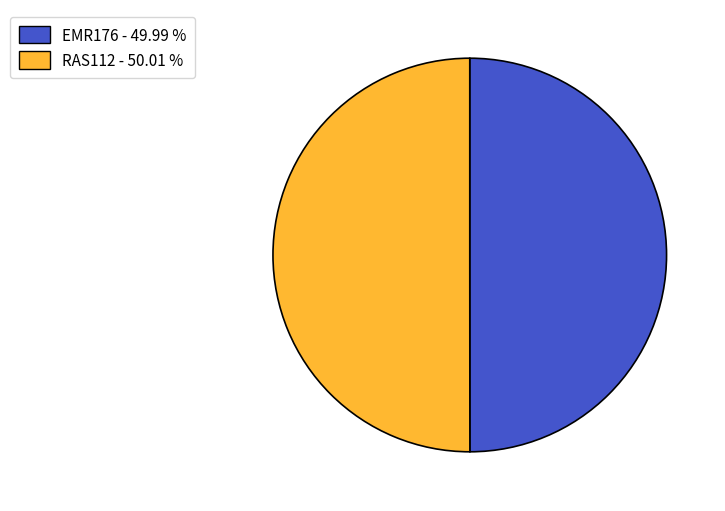

How many segments does this pie chart have?

2